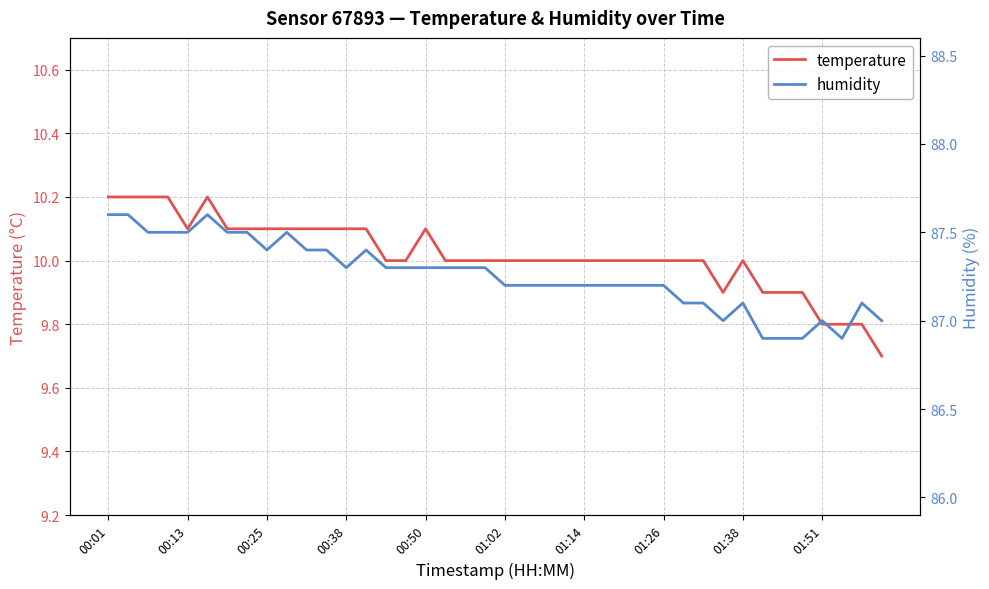

How many distinct data groups are displayed?

2